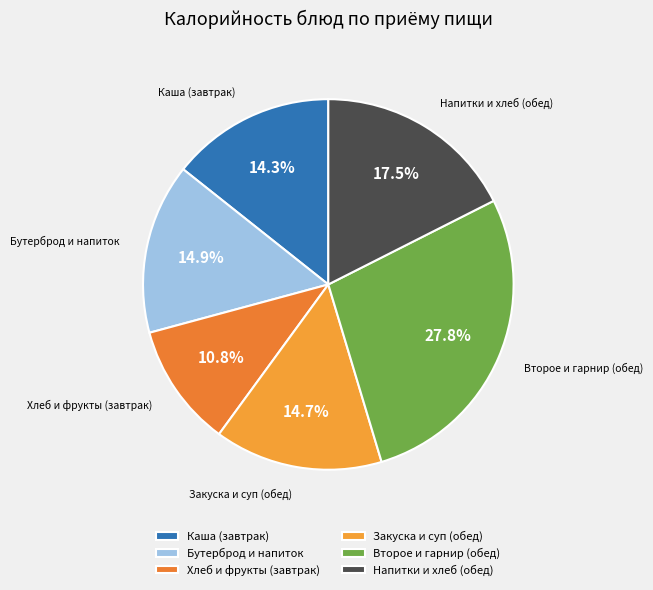

Do Закуска и суп (обед) and Бутерброд и напиток together represent more than half of the pie?

No